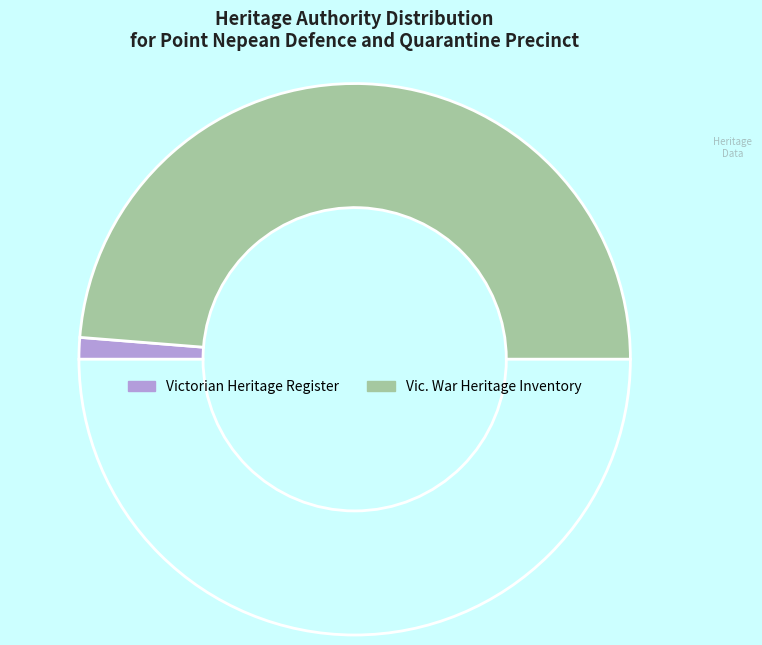

To the nearest percent, what is the average slice percentage?

50%